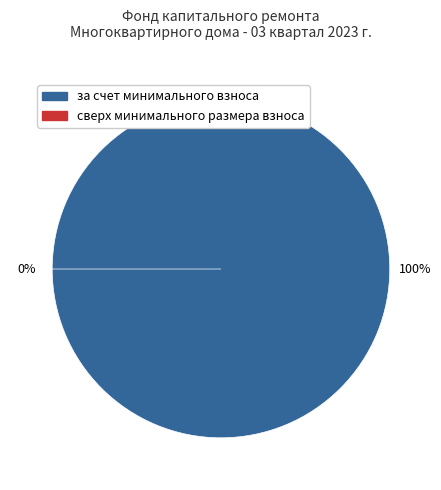

To the nearest percent, what is the combined percentage of за счет минимального взноса and сверх минимального размера взноса?

100%